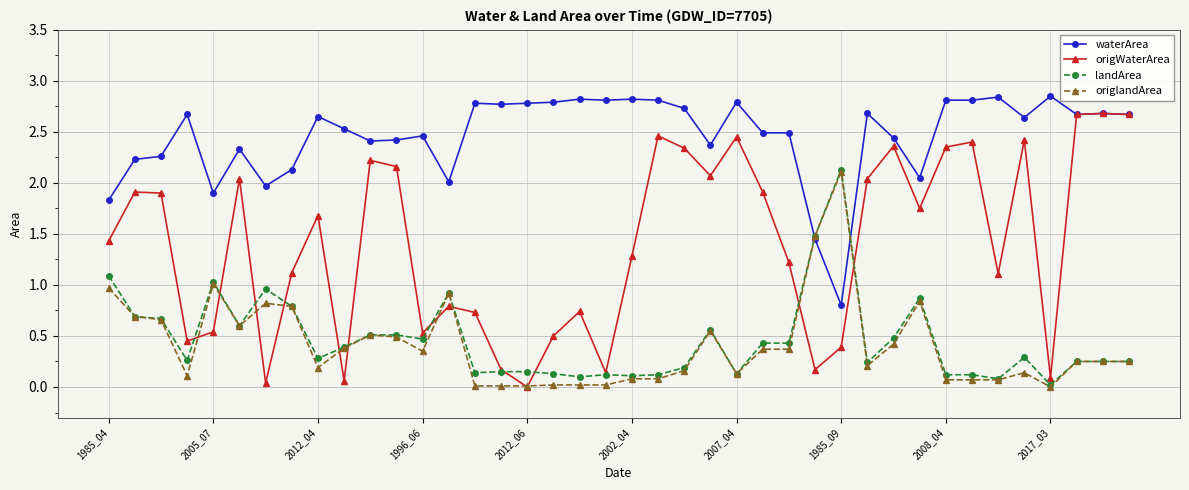

Which series has the widest spread of values?

origWaterArea